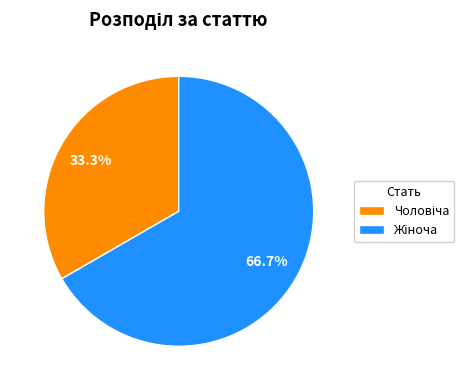

Is there a majority slice in this chart?

Yes